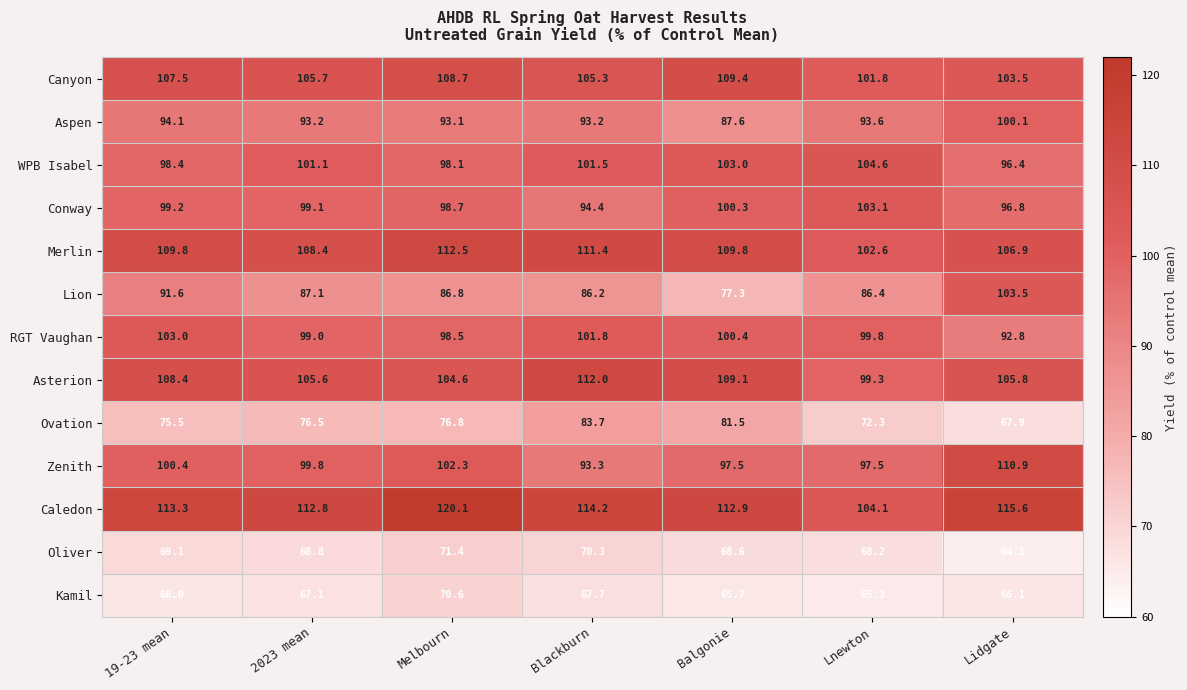

True or false: Conway has a value of 98.7 at Melbourn.

True